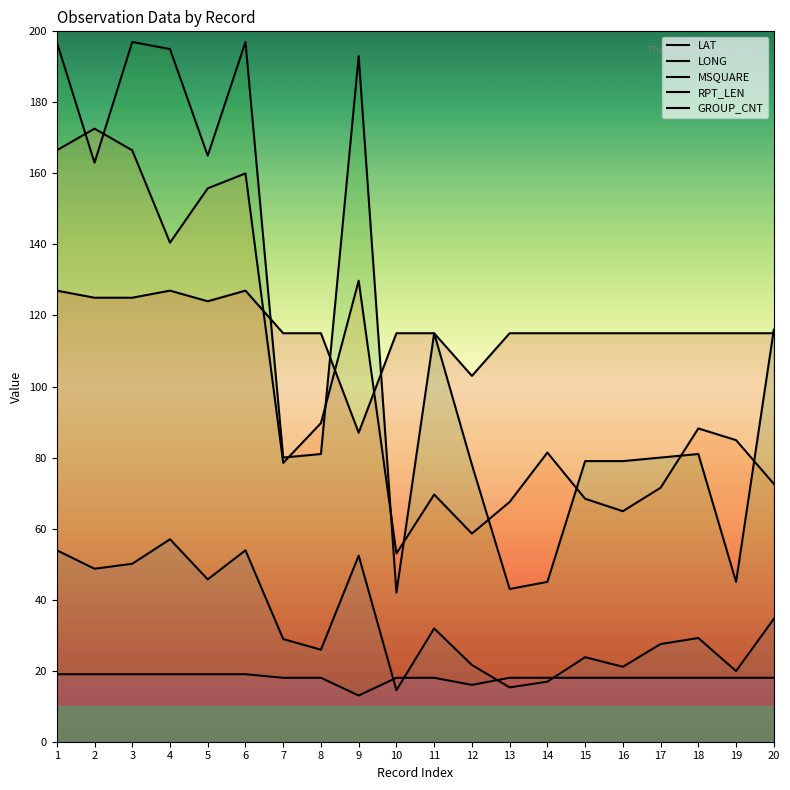

What is the spread (max minus min) of values at 13?

99.7